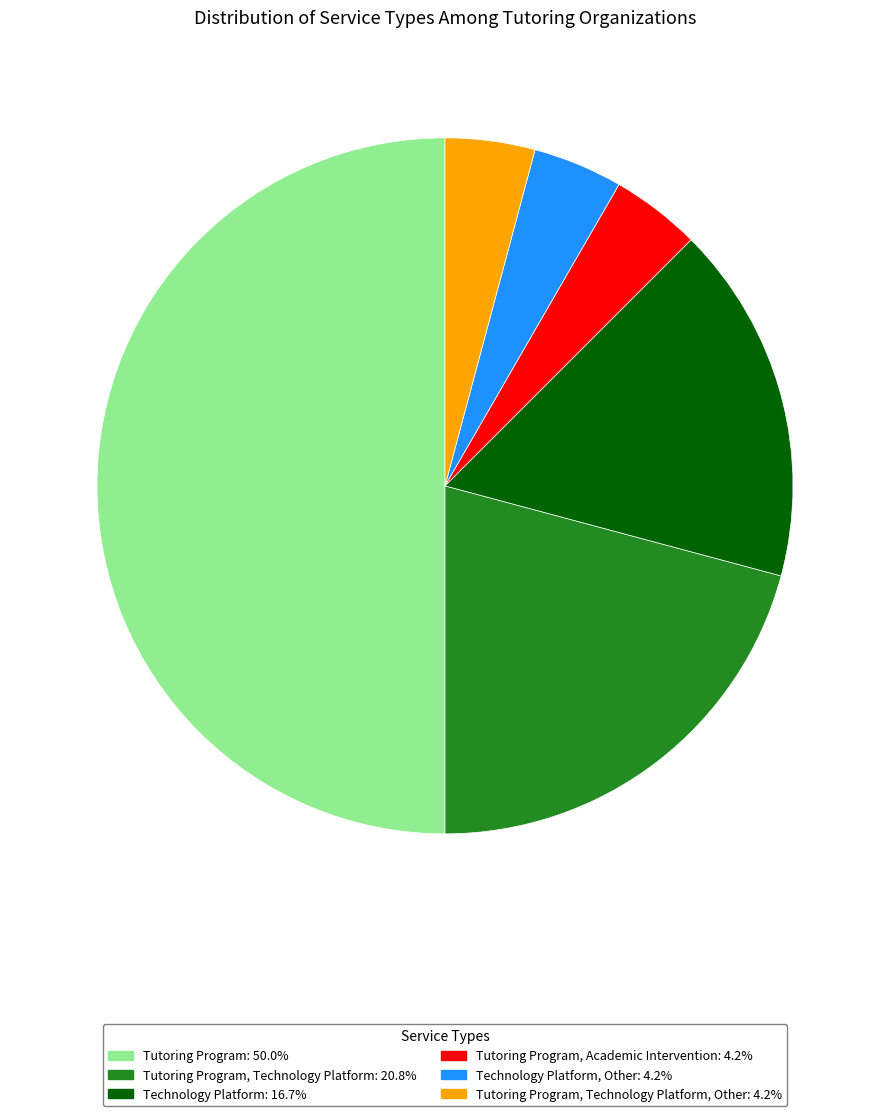

What is the ratio of the value at Tutoring Program, Academic Intervention: 4.2% to the value at Tutoring Program, Technology Platform, Other: 4.2%?

1.0